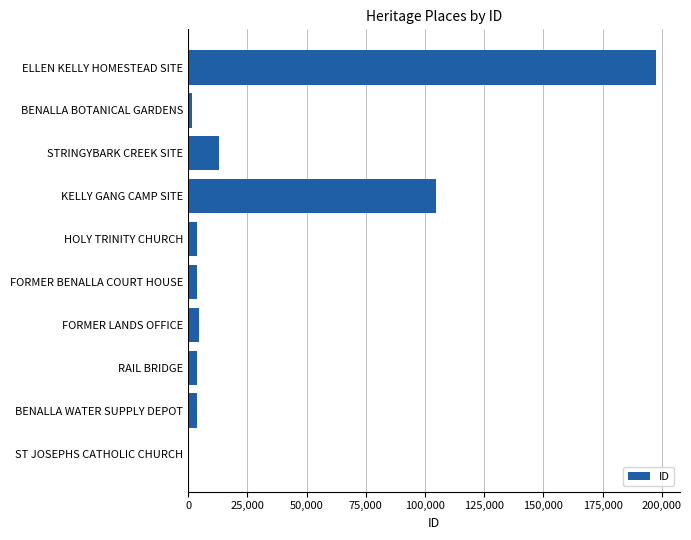

Which has a higher value, KELLY GANG CAMP SITE or ELLEN KELLY HOMESTEAD SITE?

ELLEN KELLY HOMESTEAD SITE